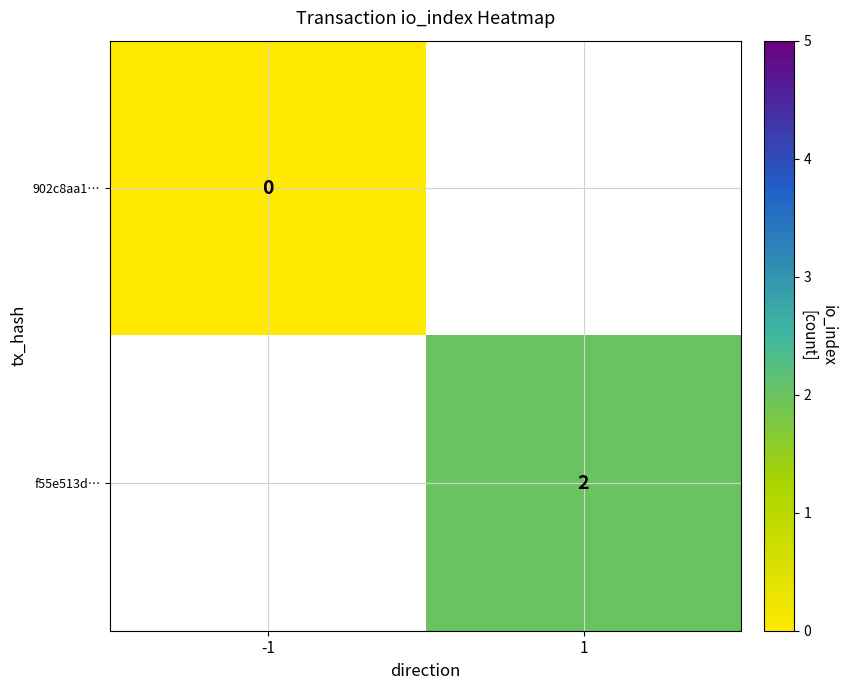

The f55e513d… series shows 2 at 1. True or false?

True